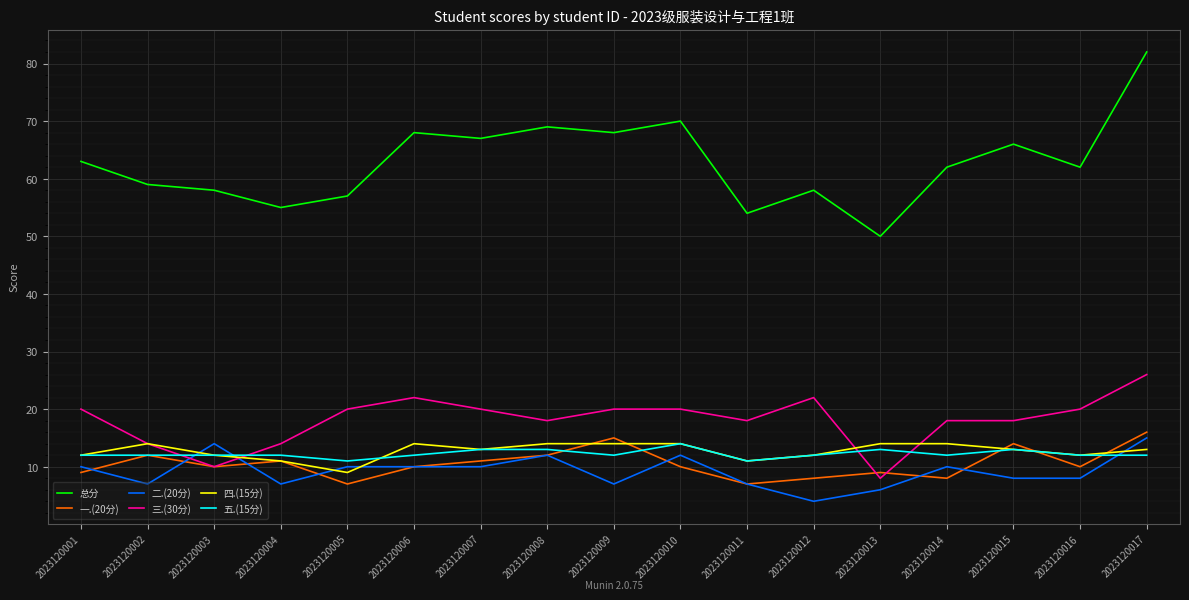

What is the difference between the 二.(20分) values at 2023120004 and 2023120003?

7